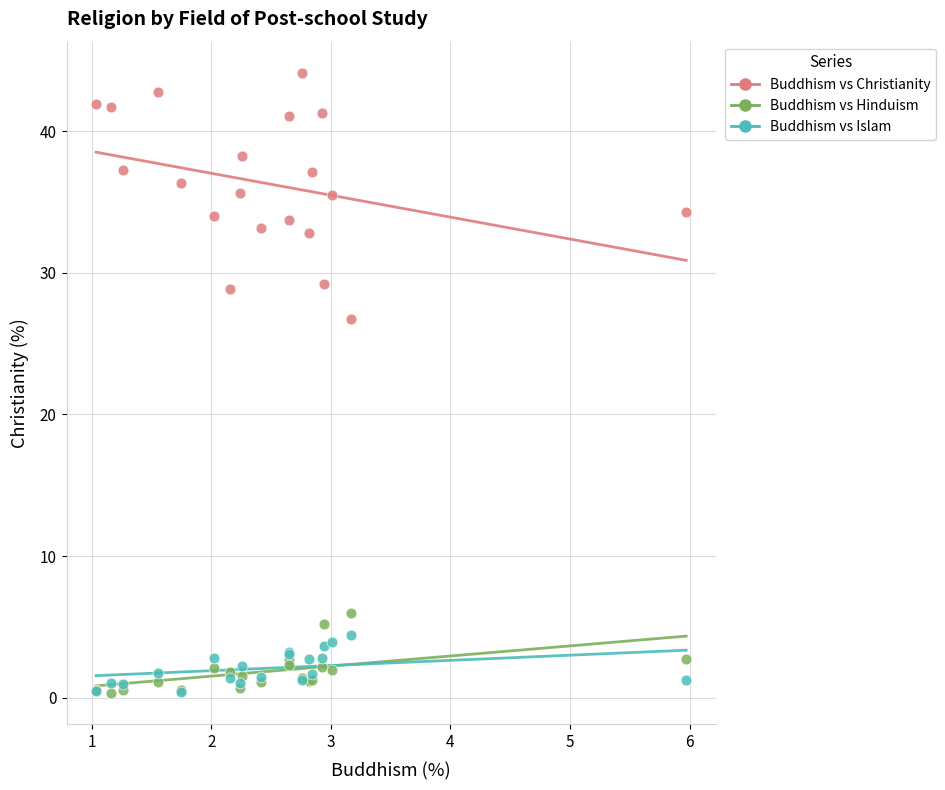

What are all the series names shown in the legend?

Buddhism vs Christianity, Buddhism vs Hinduism, Buddhism vs Islam